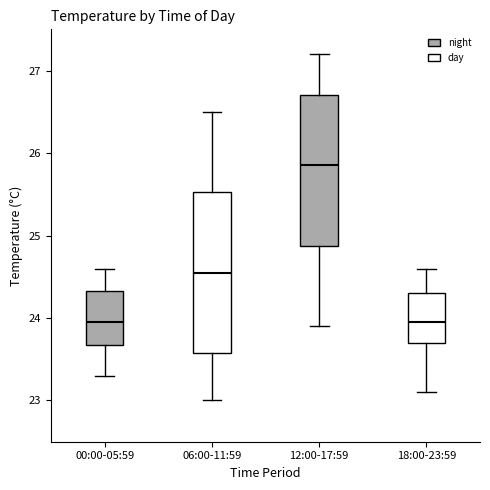

Reading left to right, read every box against the y-axis: the position of its median line, the range the box covers, and the ends of its whiskers. The values are not printed on the chart, so give them approximately, as read against the axis.

00:00-05:59: median 24.0, box 23.7 to 24.3, whiskers 23.3 to 24.6
06:00-11:59: median 24.6, box 23.6 to 25.5, whiskers 23.0 to 26.5
12:00-17:59: median 25.9, box 24.9 to 26.7, whiskers 23.9 to 27.2
18:00-23:59: median 24.0, box 23.7 to 24.3, whiskers 23.1 to 24.6